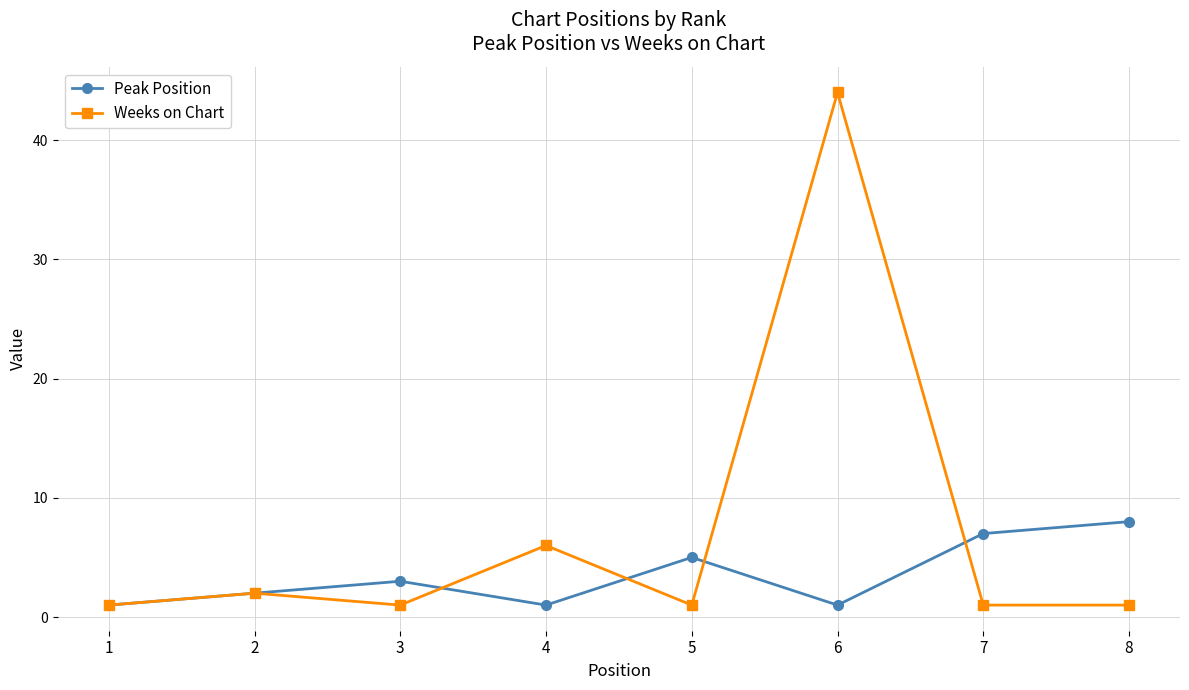

Reading left to right, list all the values displayed in this chart.

Peak Position: 1	2	3	1	5	1	7	8
Weeks on Chart: 1	2	1	6	1	44	1	1